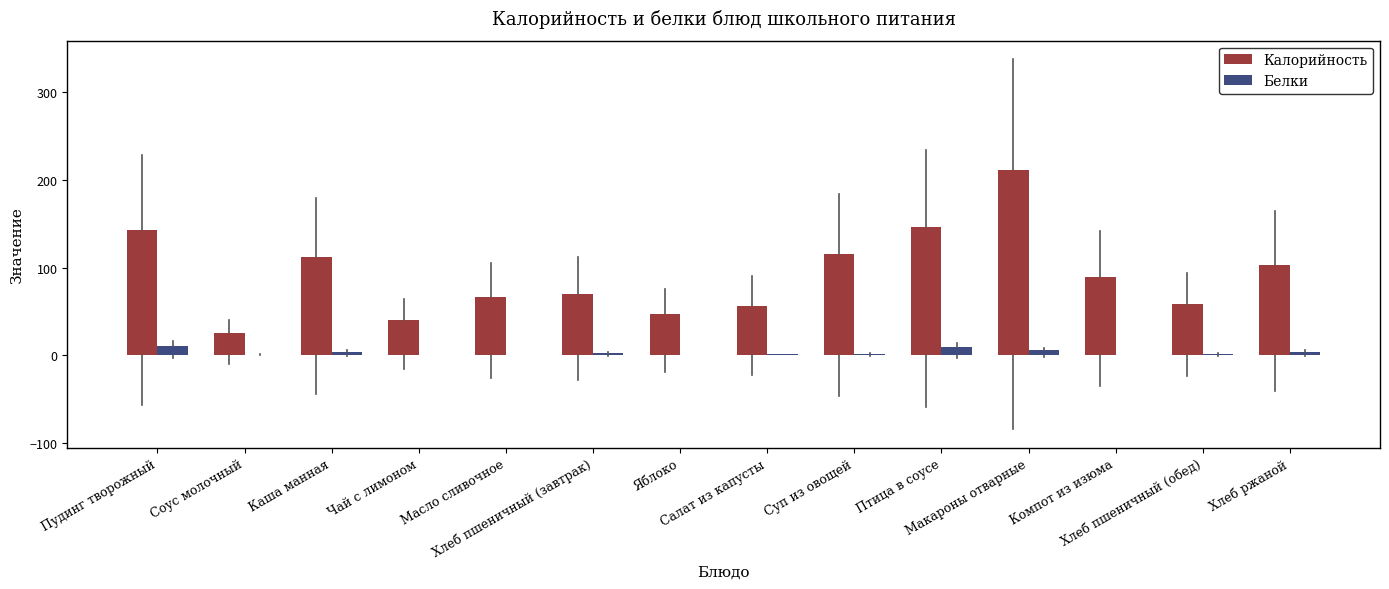

What is the greatest value displayed?

211.1